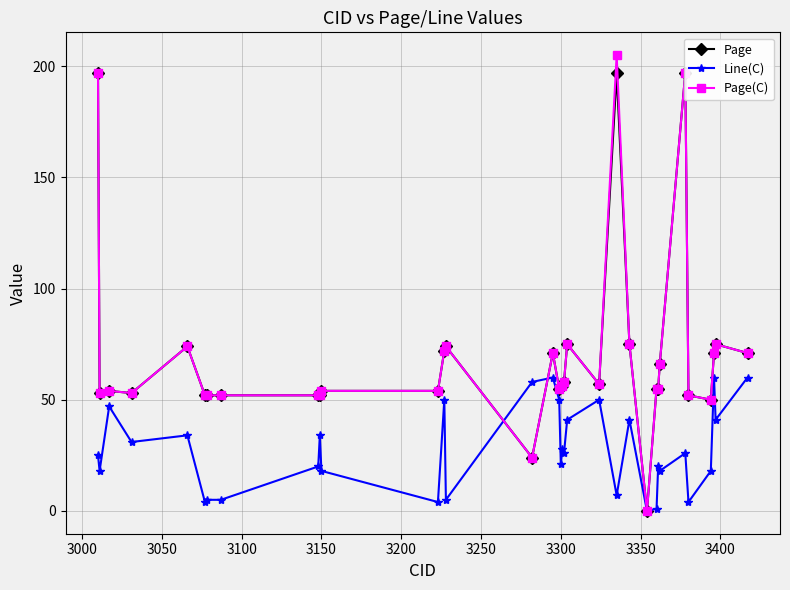

The value of Line(C) at 3150 is 18. True or false?

True